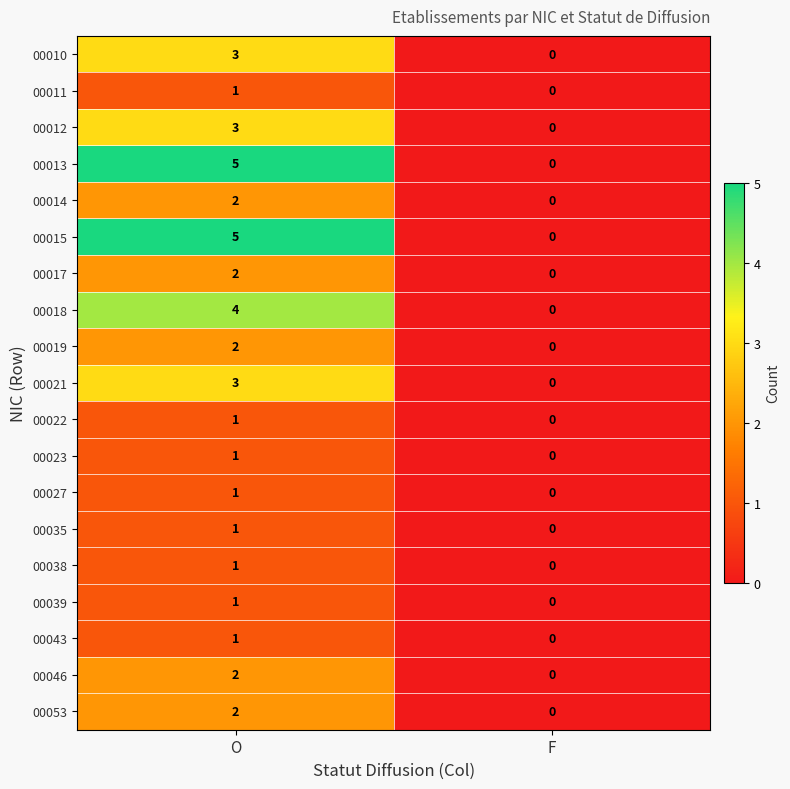

How many values in the 00021 series are below 3?

1